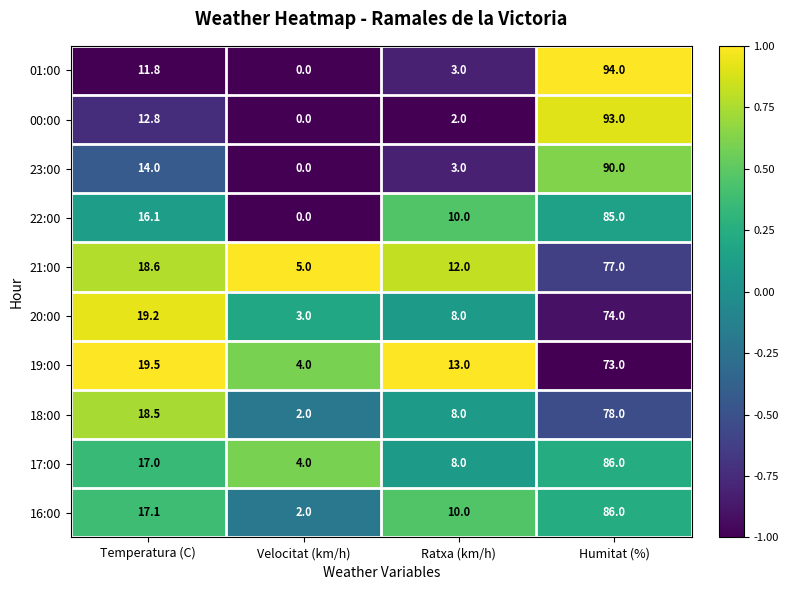

At Temperatura (C), list the series in order from smallest to largest.

01:00, 00:00, 23:00, 22:00, 17:00, 16:00, 18:00, 21:00, 20:00, 19:00